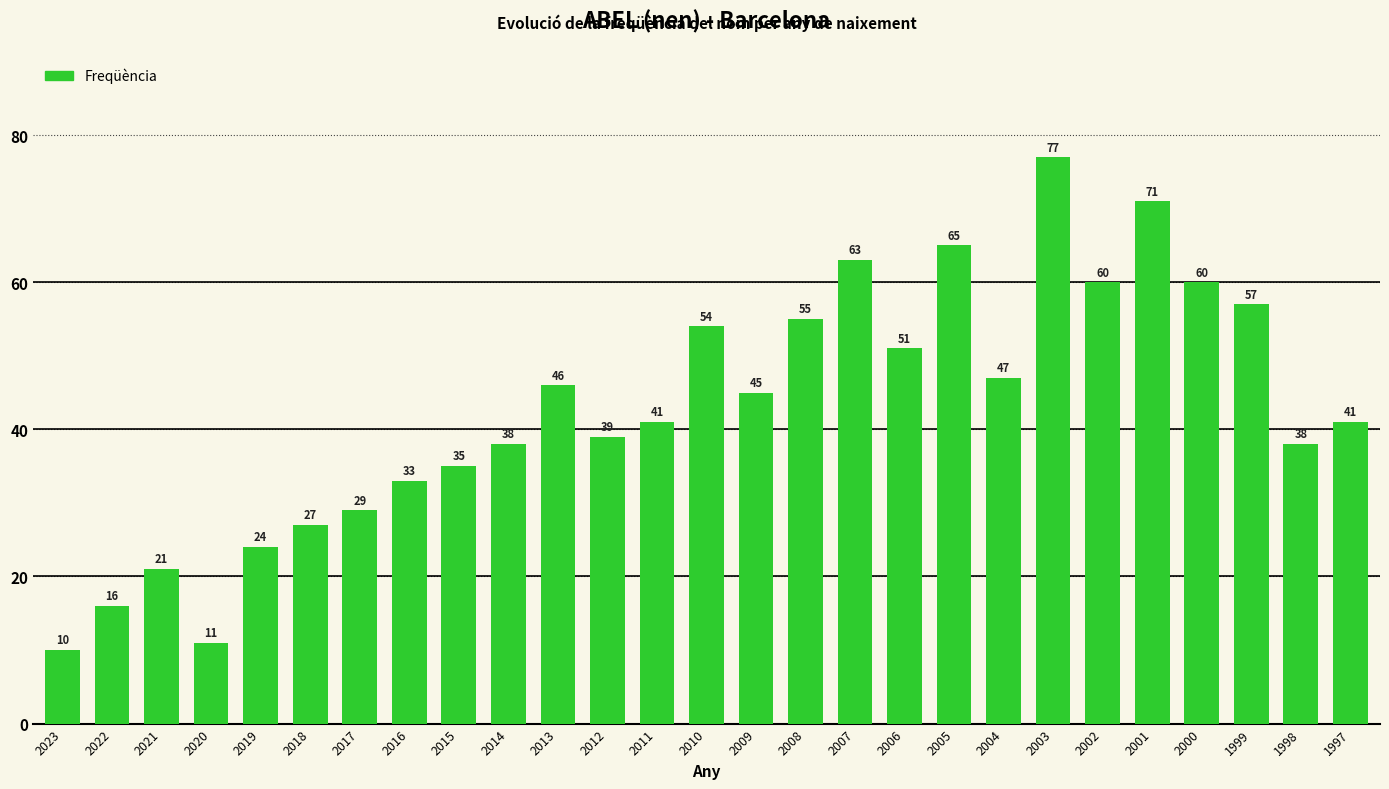

Where does the data first go above 41?

2013